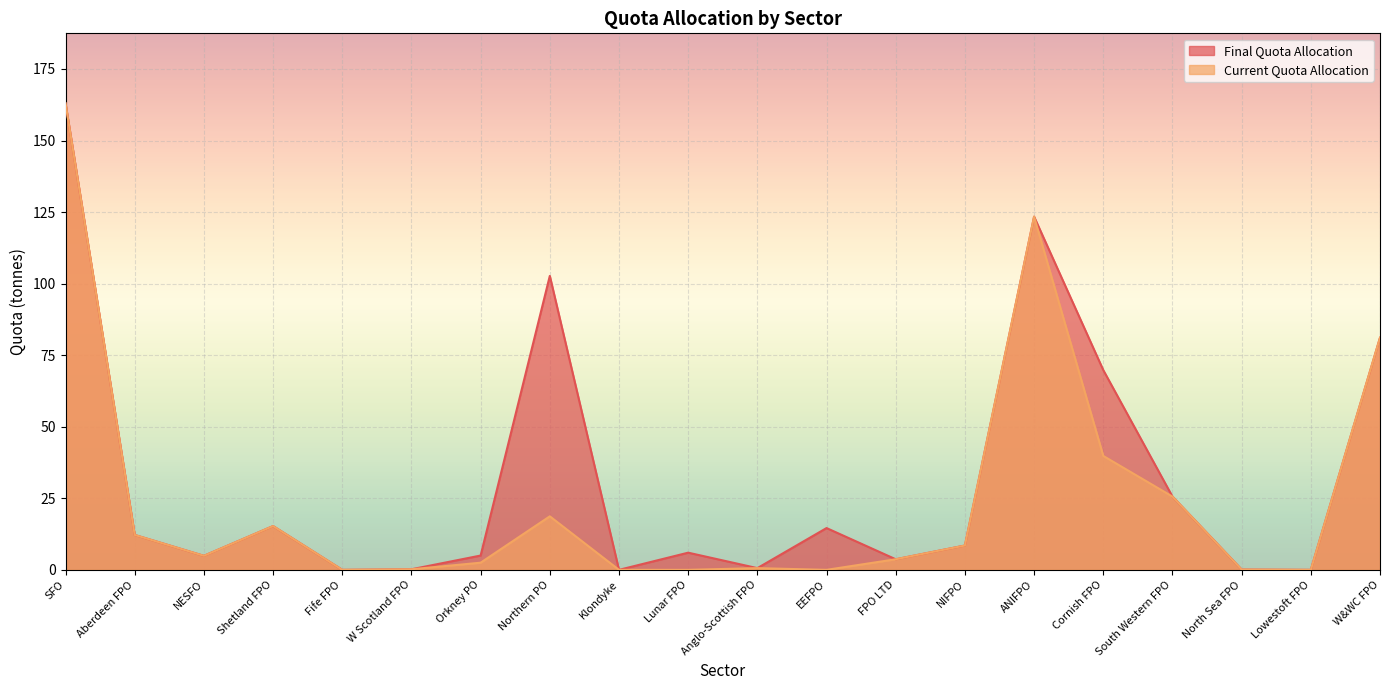

True or false: Current Quota Allocation has more than 2 interior local peaks.

True